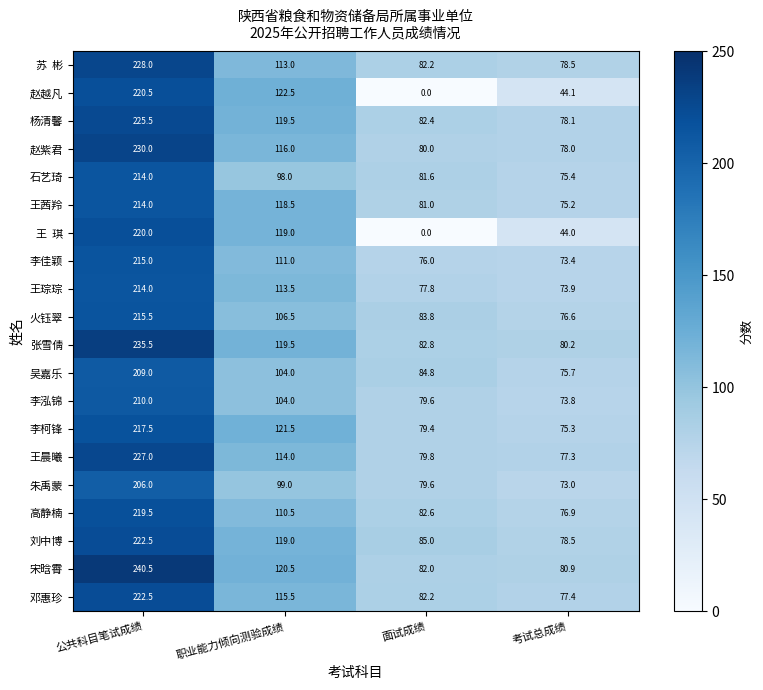

At which category is the sum across all series the highest?

公共科目笔试成绩